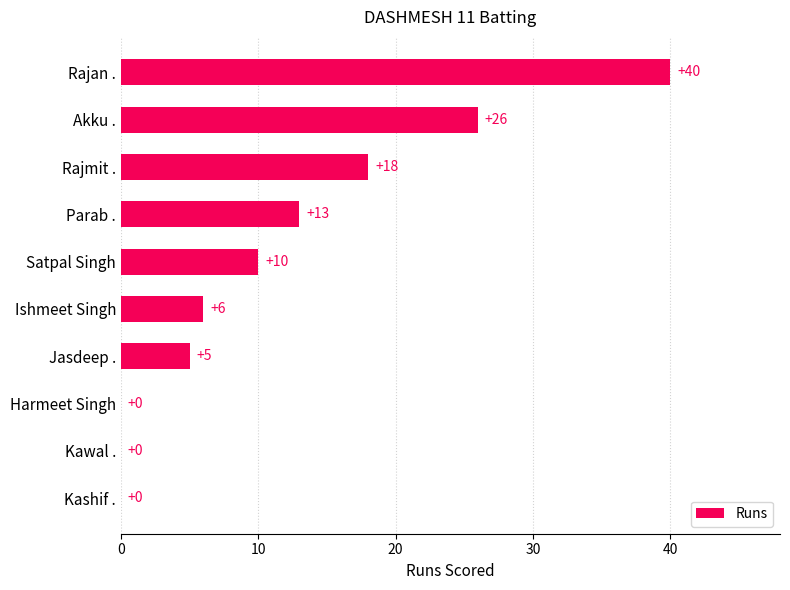

What is the maximum value shown in the chart?

40